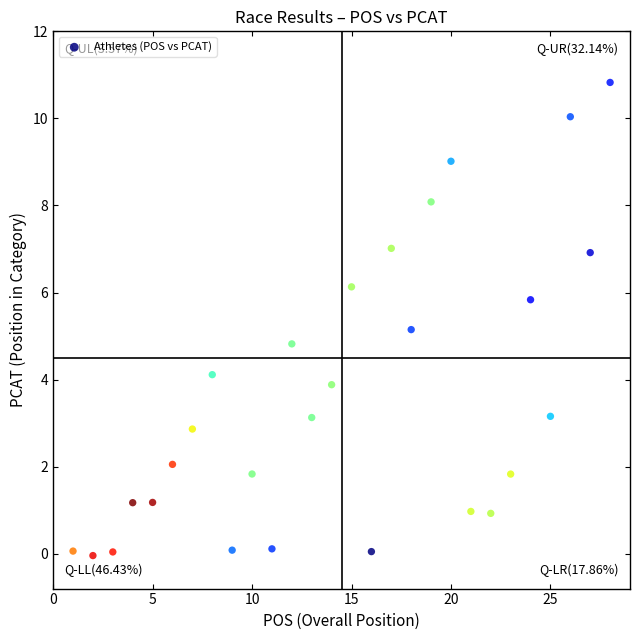

What is the range of Y values (max minus min)?

10.9